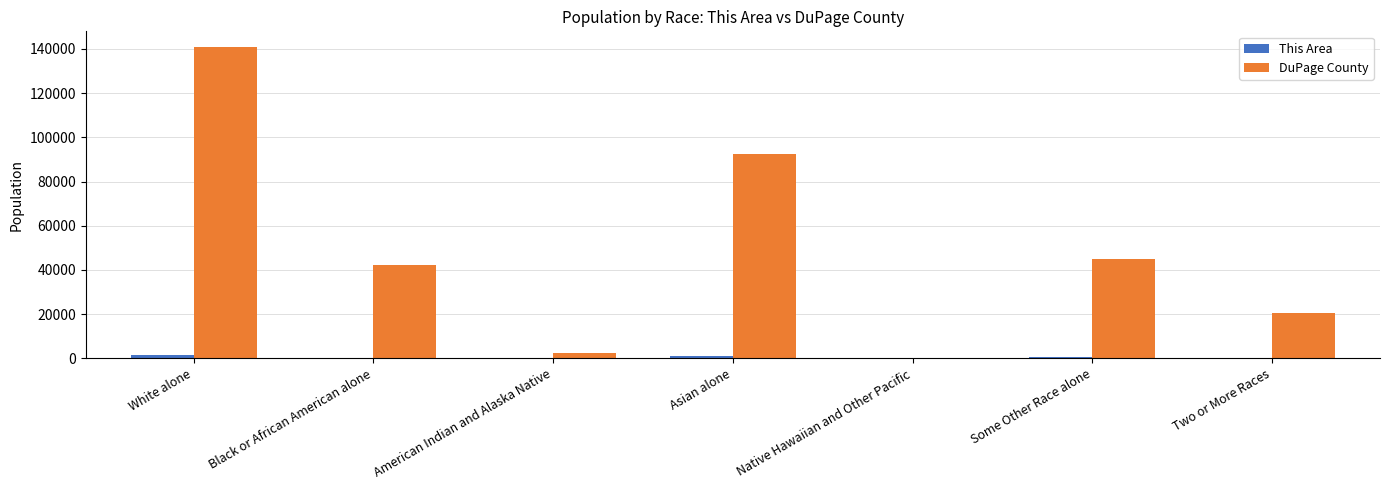

How many categories are shown in the chart?

7